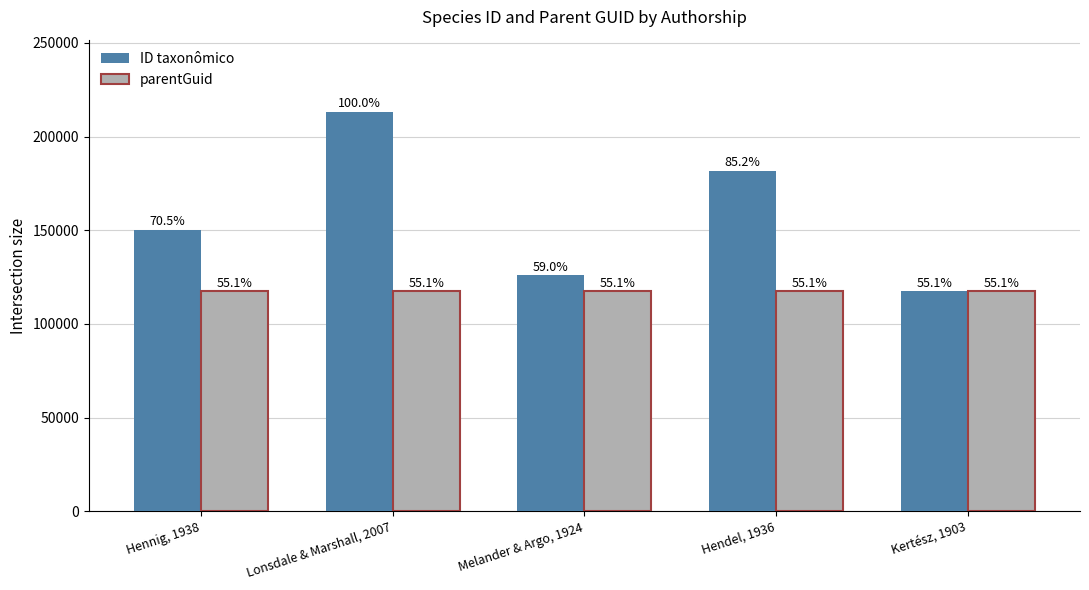

Reading right to left, what are all the values shown in this chart?

ID taxonômico: Kertész, 1903=117564	Hendel, 1936=181676	Melander & Argo, 1924=125888	Lonsdale & Marshall, 2007=213290	Hennig, 1938=150324
parentGuid: Kertész, 1903=117515	Hendel, 1936=117515	Melander & Argo, 1924=117515	Lonsdale & Marshall, 2007=117515	Hennig, 1938=117515